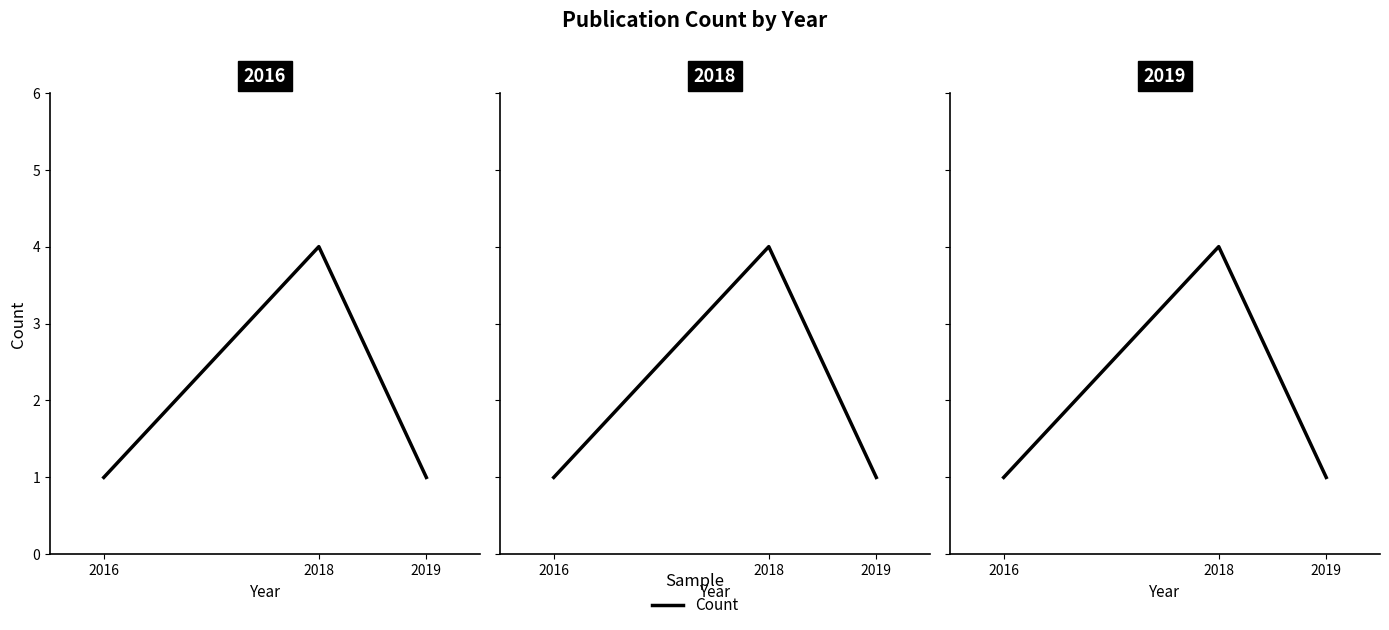

Read the value at 2016.

1